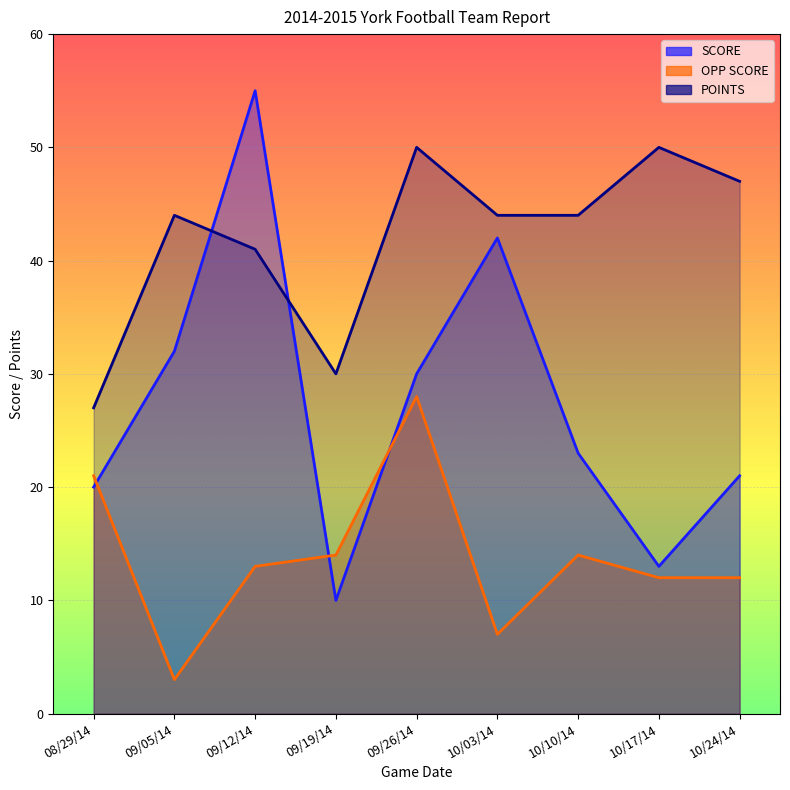

Reading right to left, extract all data points from this chart.

SCORE: 21	13	23	42	30	10	55	32	20
OPP SCORE: 12	12	14	7	28	14	13	3	21
POINTS: 47	50	44	44	50	30	41	44	27